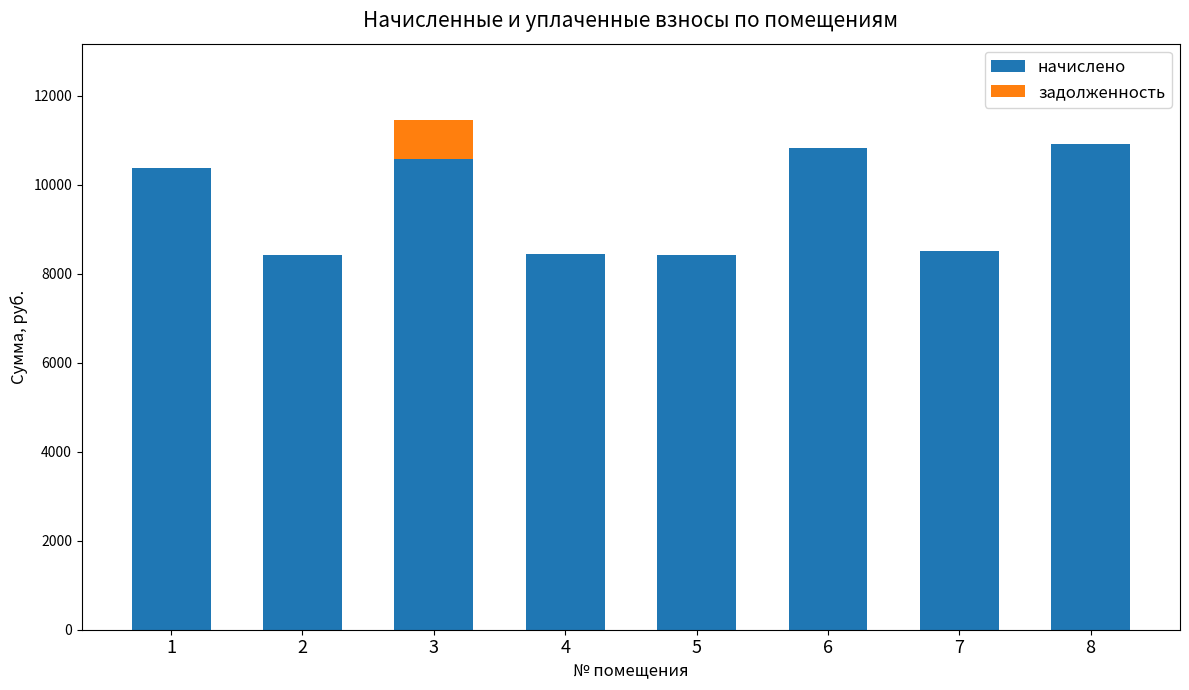

At which category is the sum across all series the highest?

3